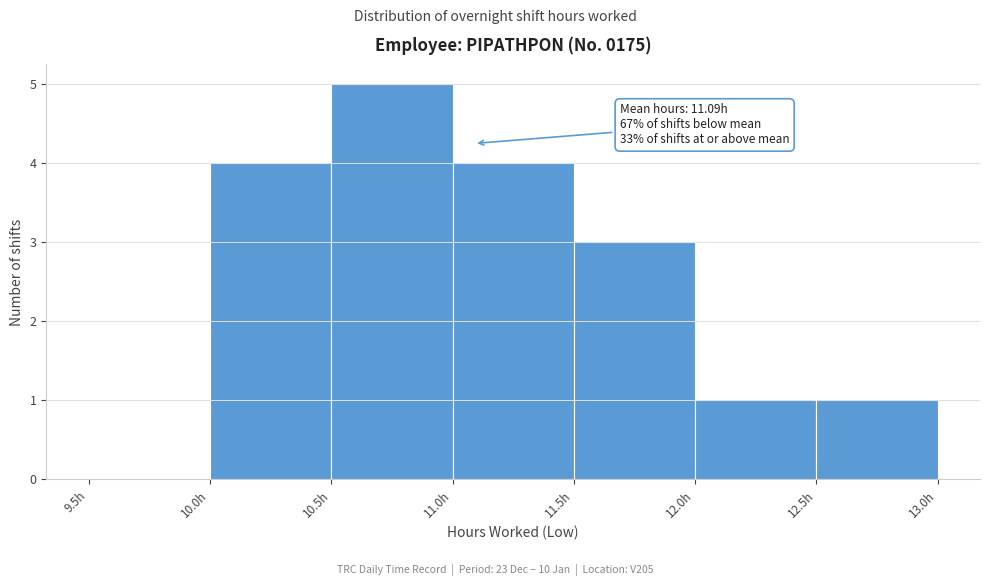

Over which range of the x-axis is the bar tallest?

10.5 to 11.0